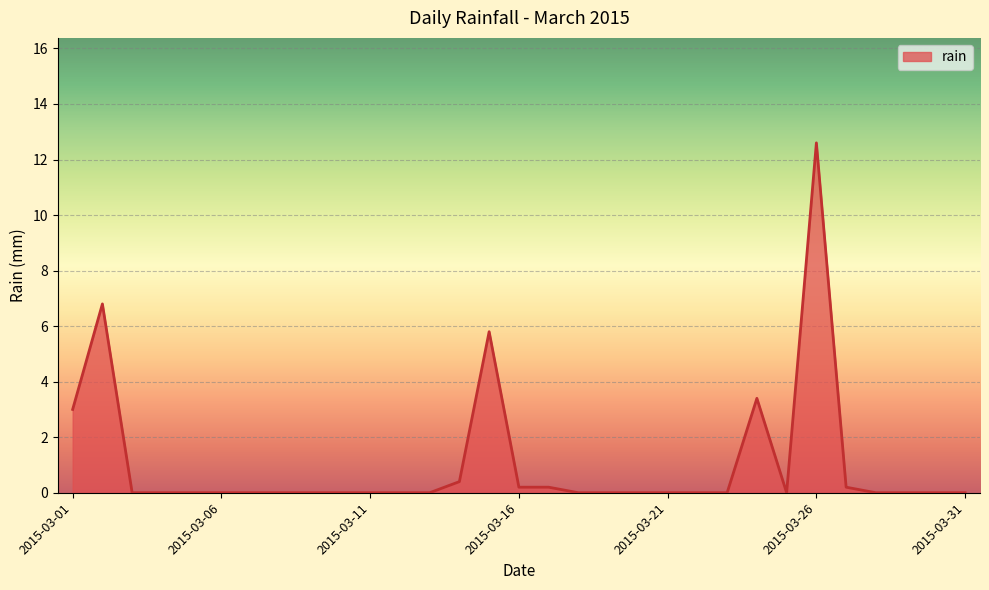

What is the maximum value shown in the chart?

12.6